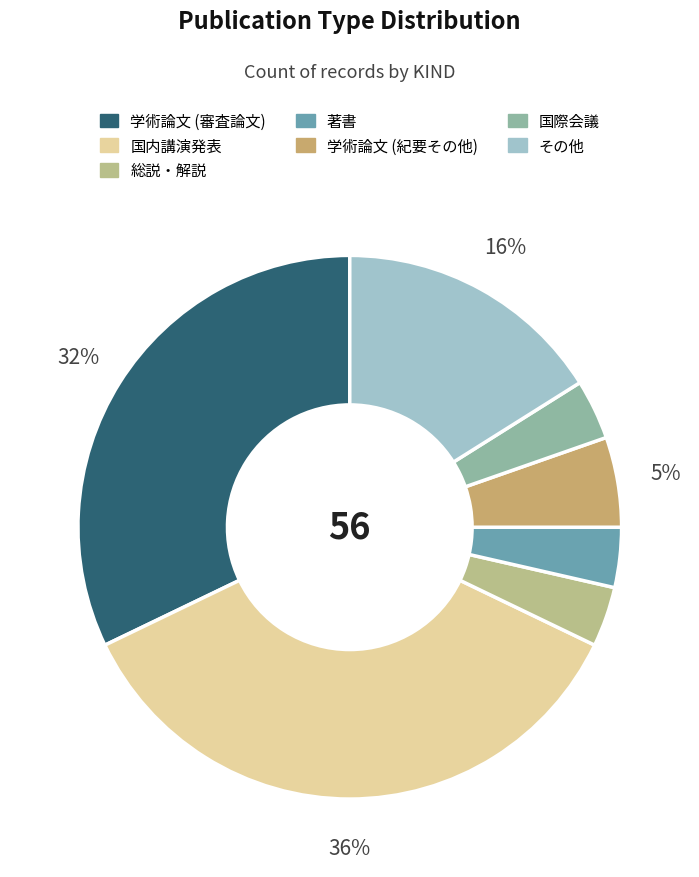

Count the number of slices in the pie.

7